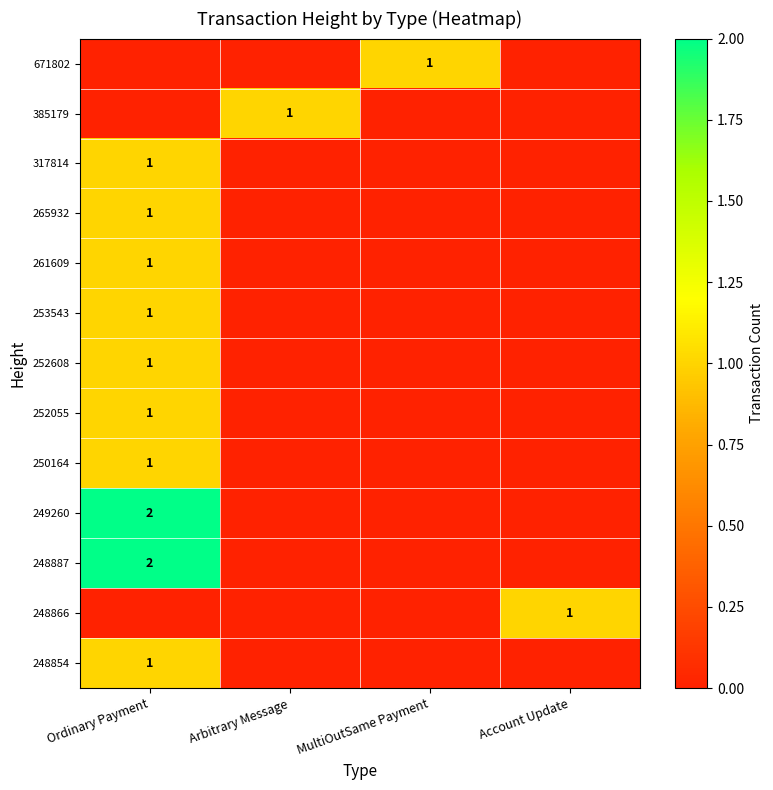

The value of 250164 at Ordinary Payment is 0. True or false?

False